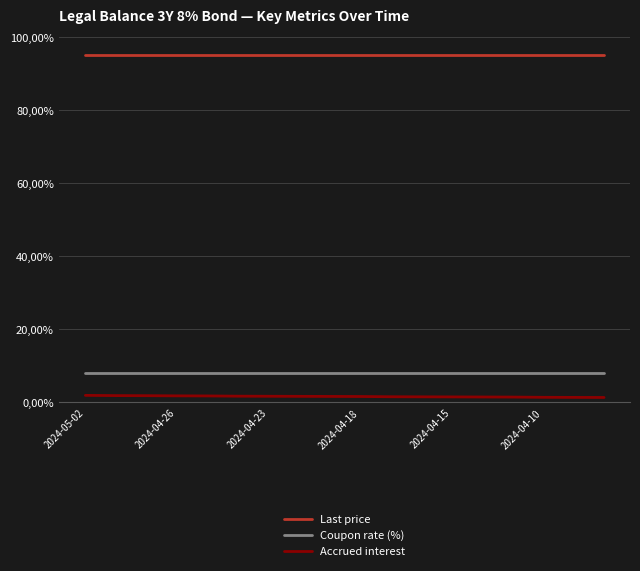

Is this an area chart (filled region under the line)?

No